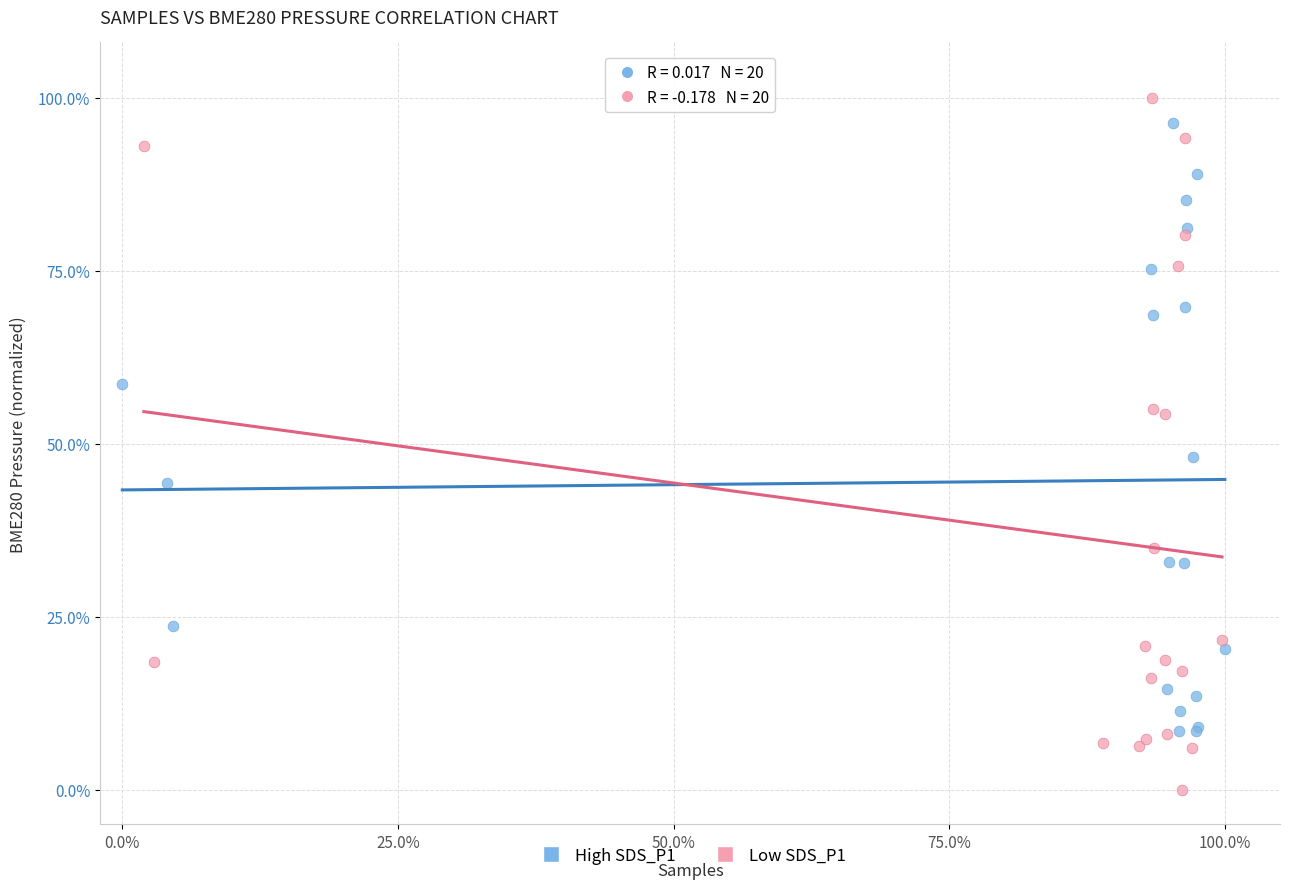

Which series has the largest Y range (max minus min)?

Low SDS_P1